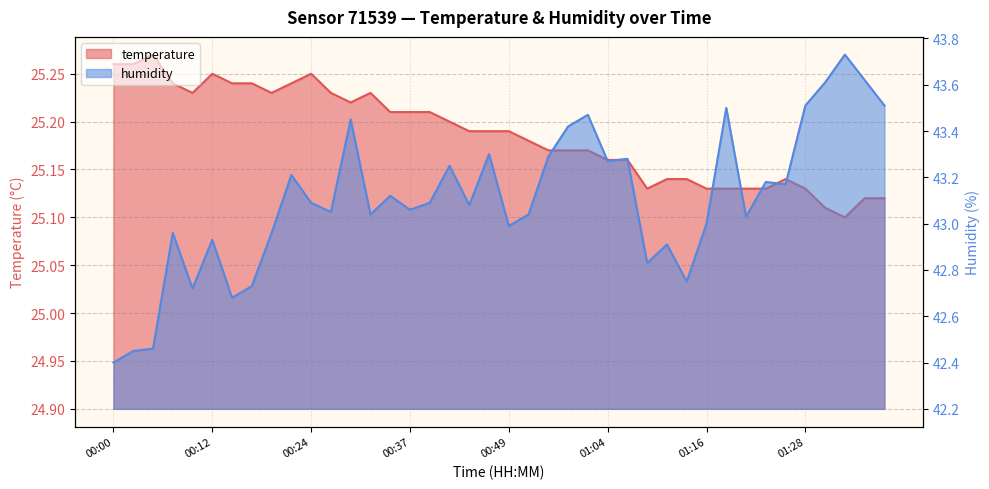

List the series in order of their peak value, highest first.

humidity, temperature